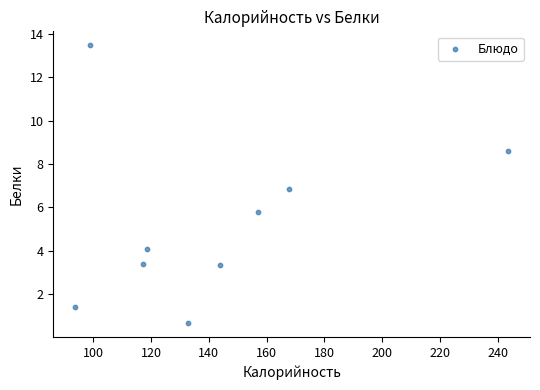

What is the range of Y values (max minus min)?

12.8